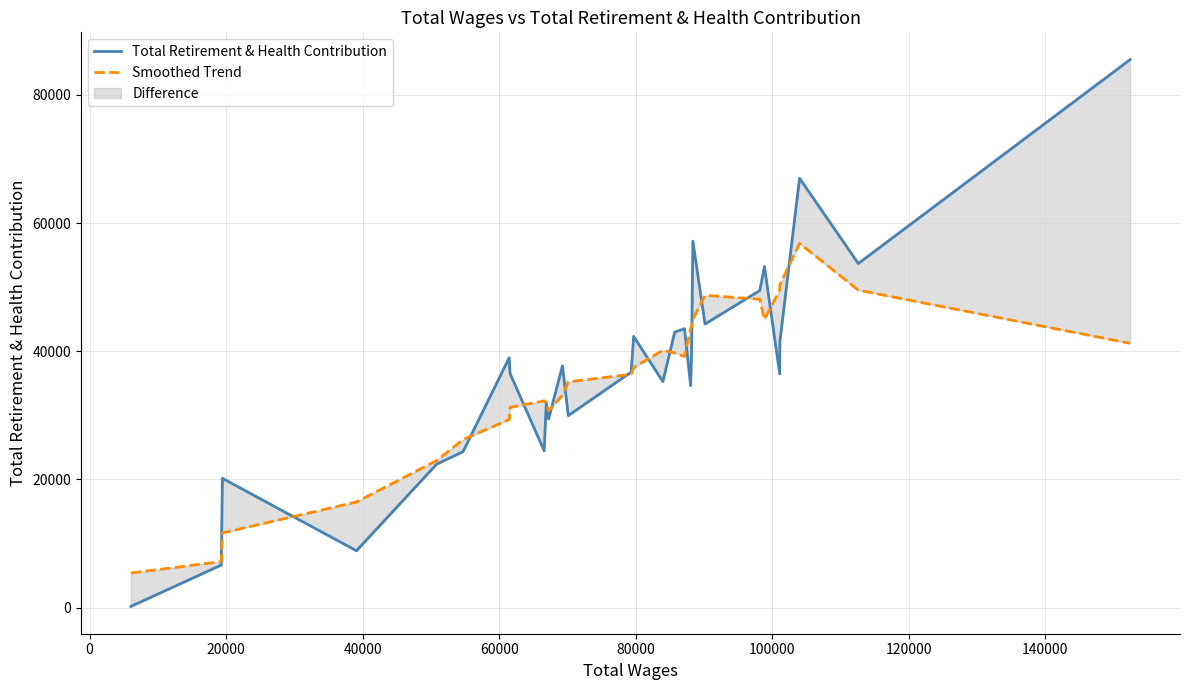

Which series has the largest total across all categories?

Total Retirement & Health Contribution